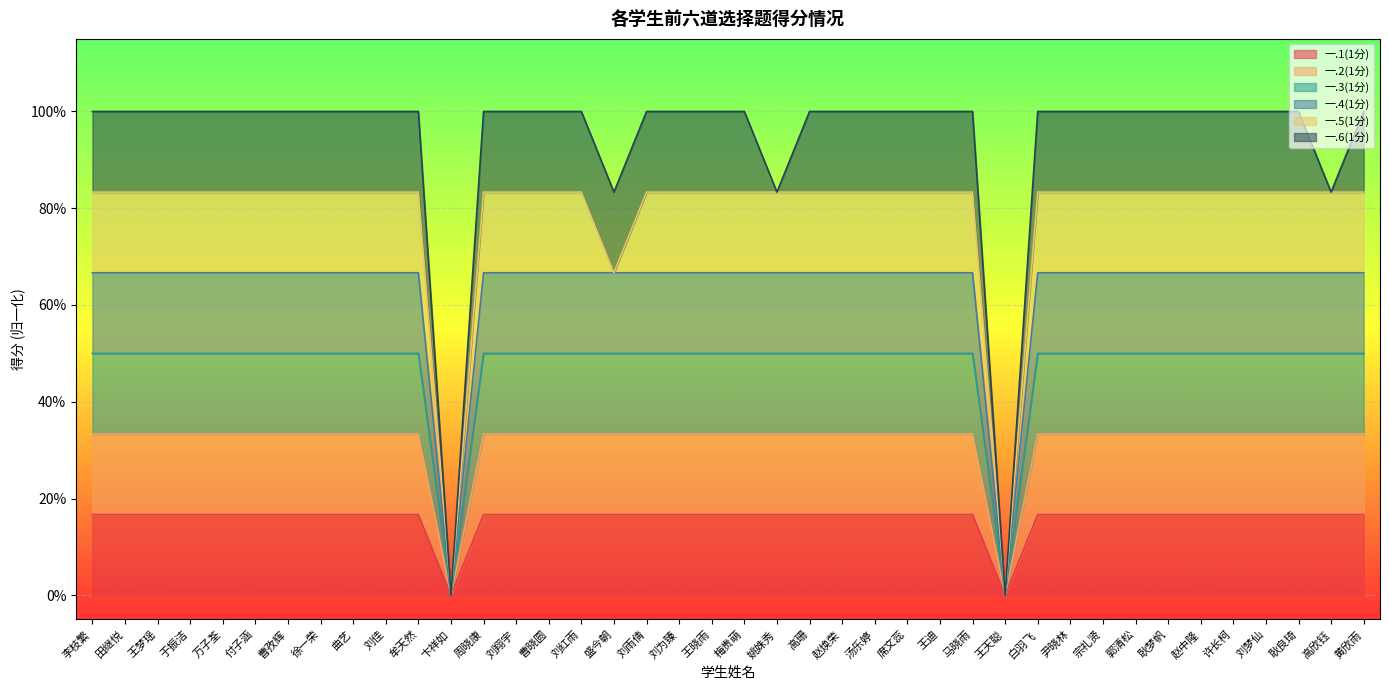

Is it true that 一.3(1分) equals 0.5 at 赵中隆?

True